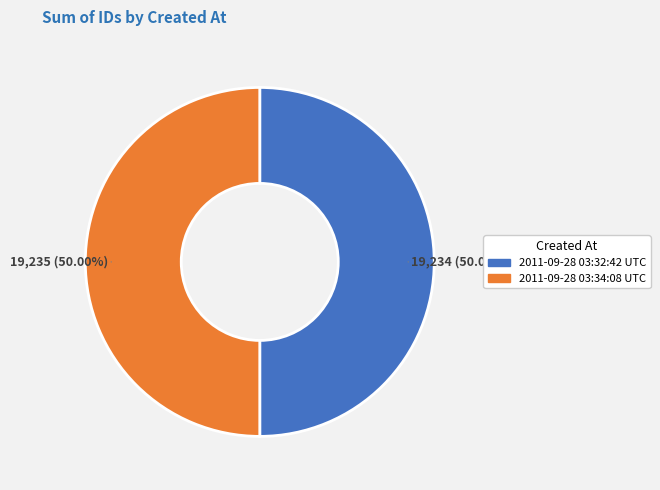

The 2011-09-28 03:32:42 UTC slice represents 50% of the pie. True or false?

True